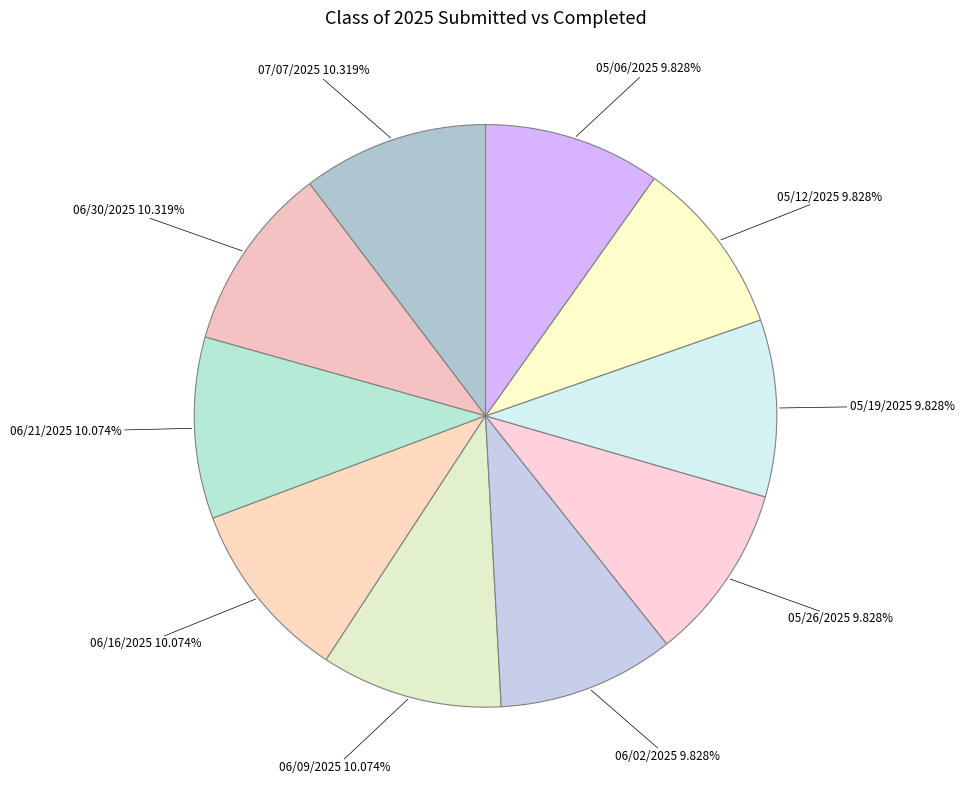

Count the number of slices in the pie.

10